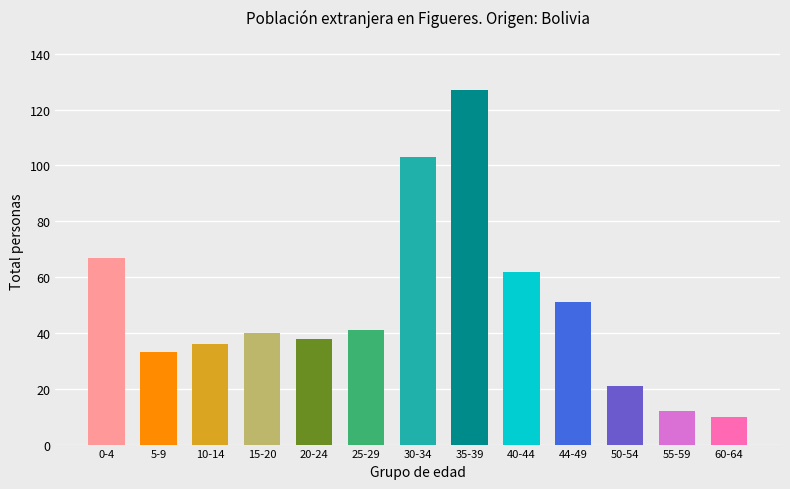

What is the difference between the second highest and second lowest values?

91